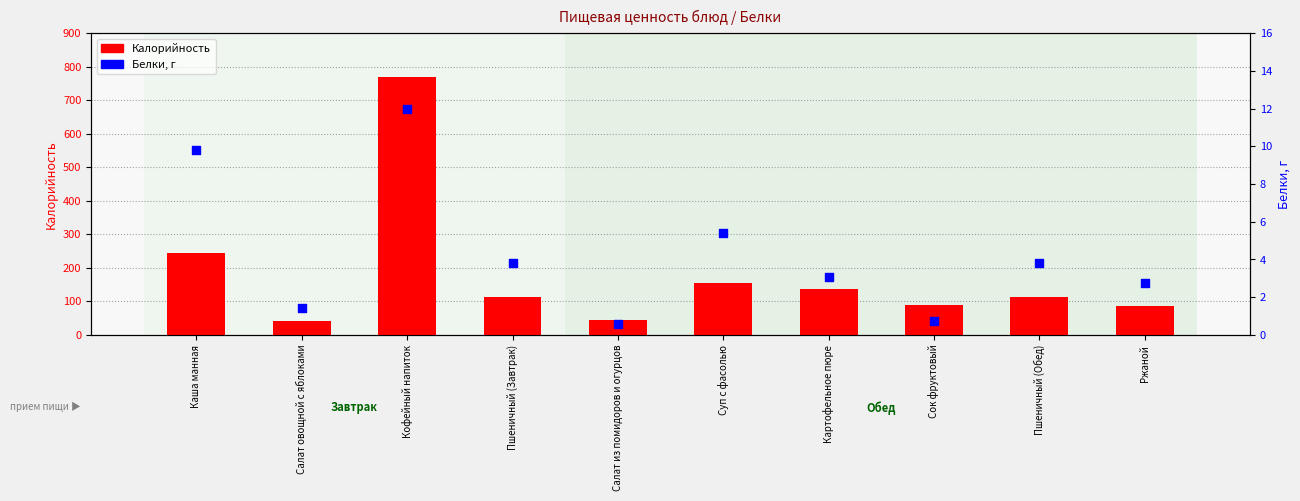

Which series reaches the minimum Y coordinate?

Белки, г